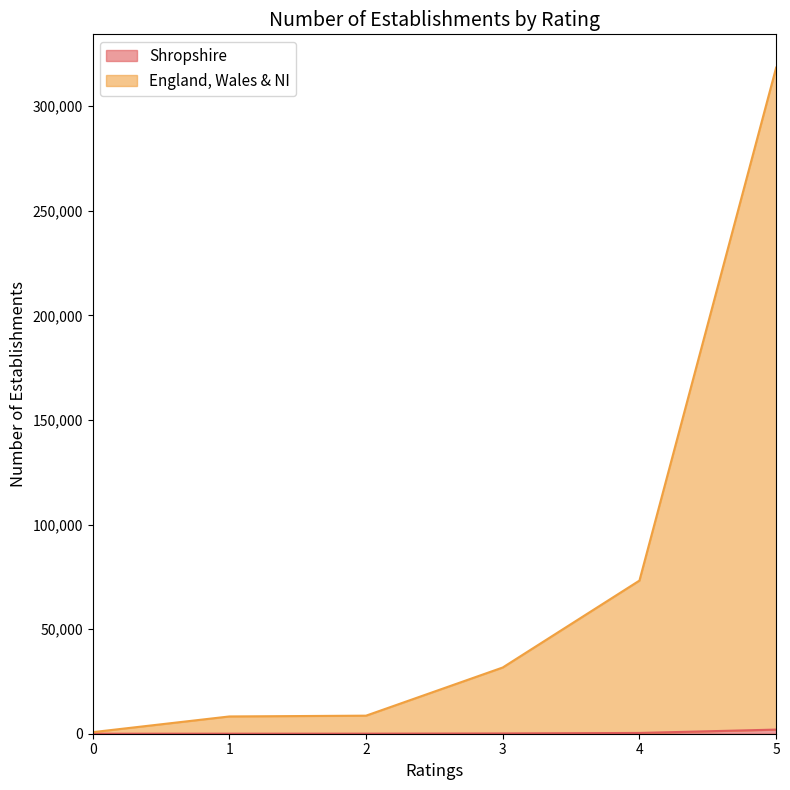

Reading left to right, transcribe all the data shown in this chart.

Shropshire: 0	17	28	128	370	1973
England, Wales & NI: 746	8256	8631	31663	73211	318427